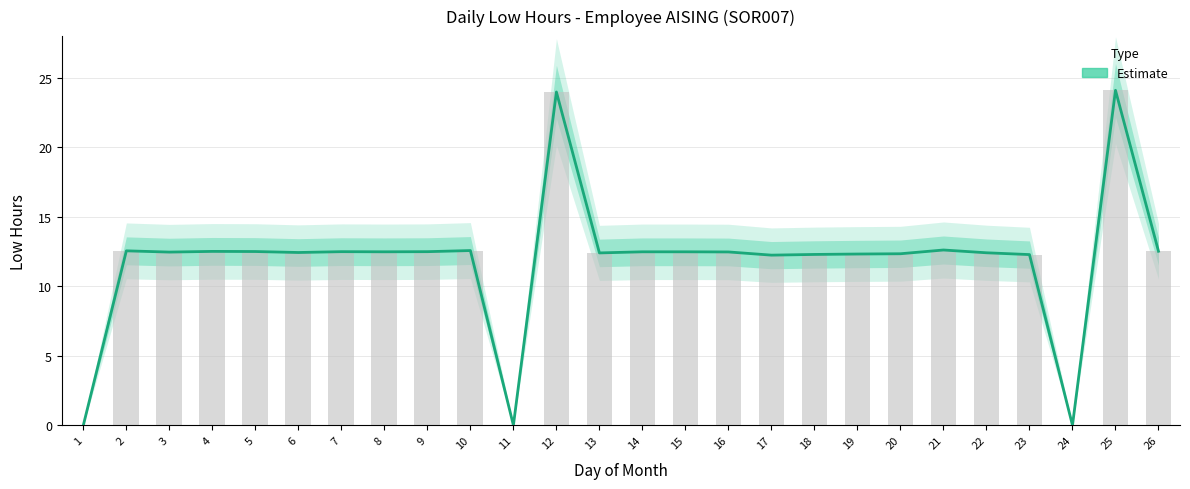

Are the bars horizontal?

No